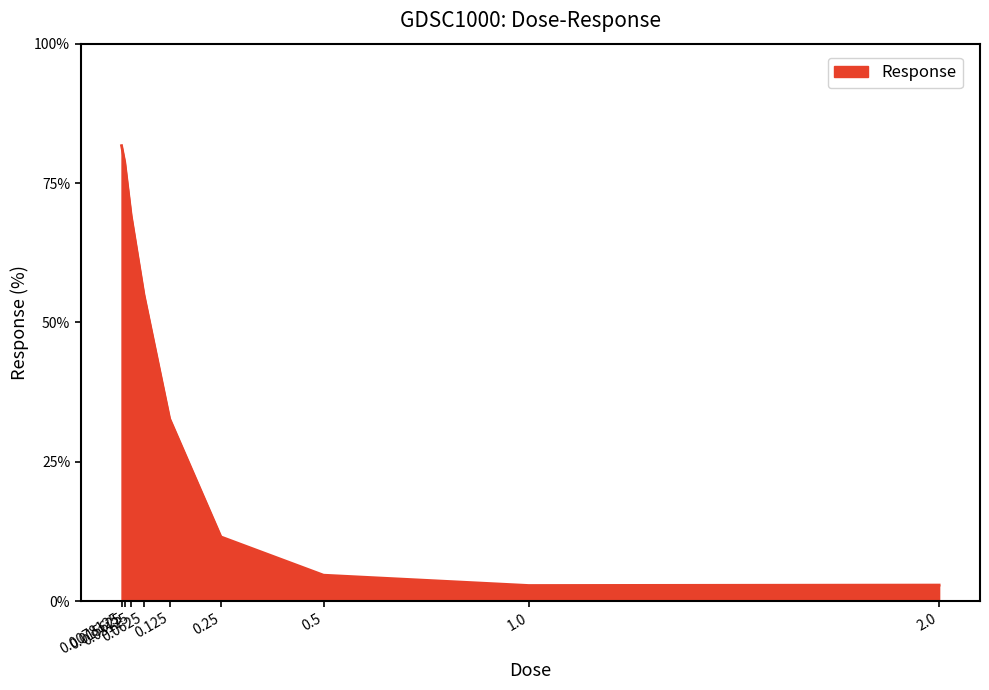

What is the minimum value shown in the chart?

2.8